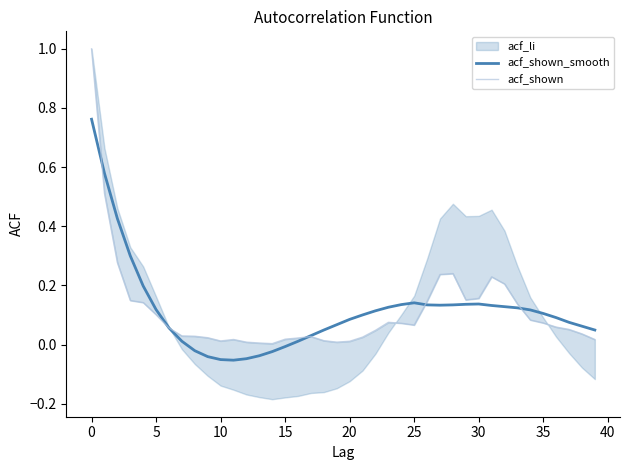

At which category does acf_shown_smooth reach its first local peak?

25